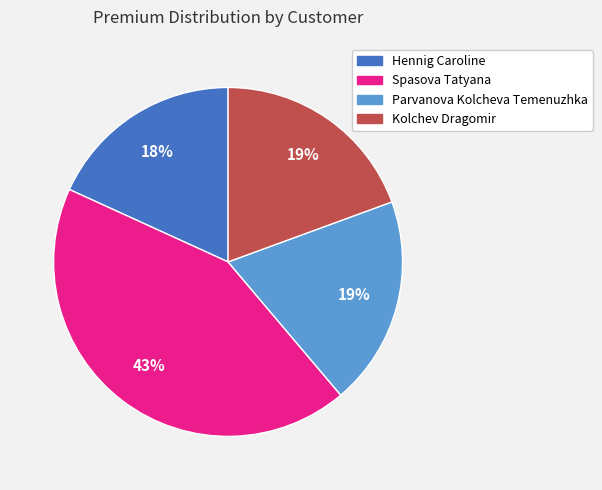

To the nearest percent, what is the average slice percentage?

25%